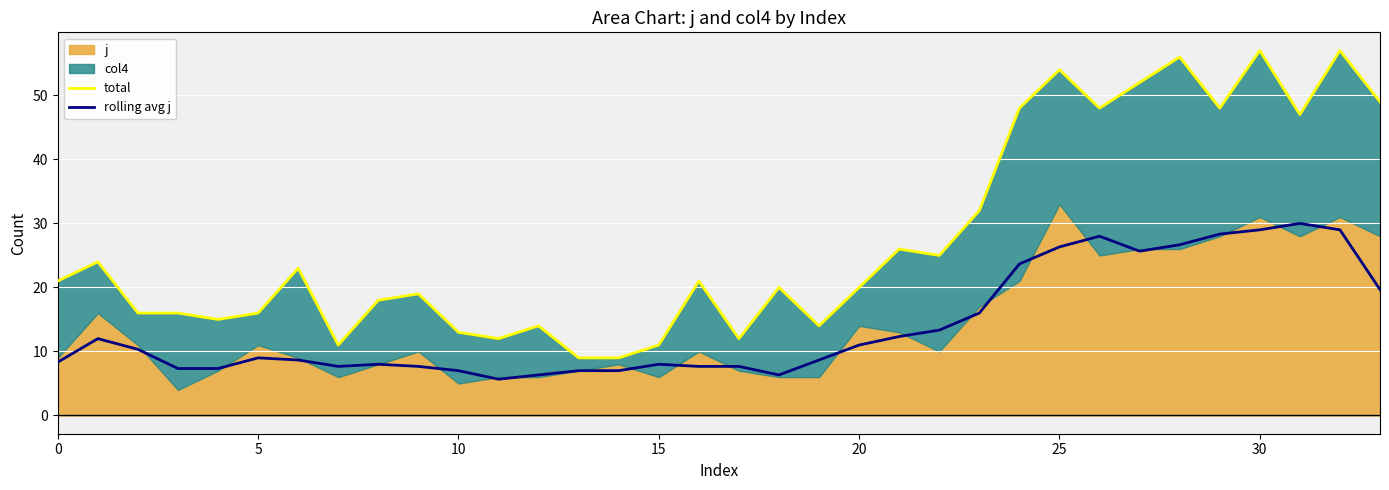

How many interior local peaks does the total series have?

11